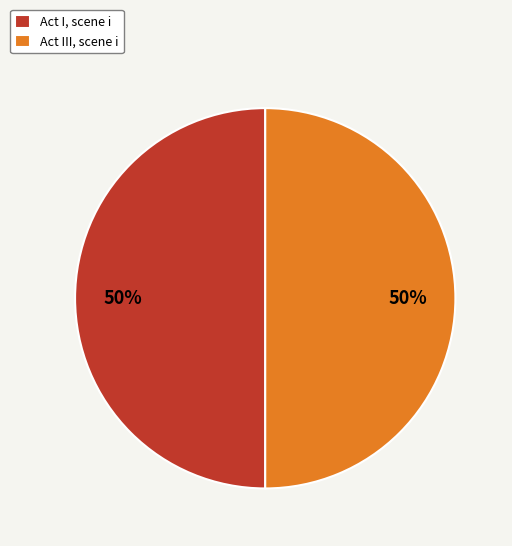

Do Act III, scene i and Act I, scene i together represent more than half of the pie?

Yes